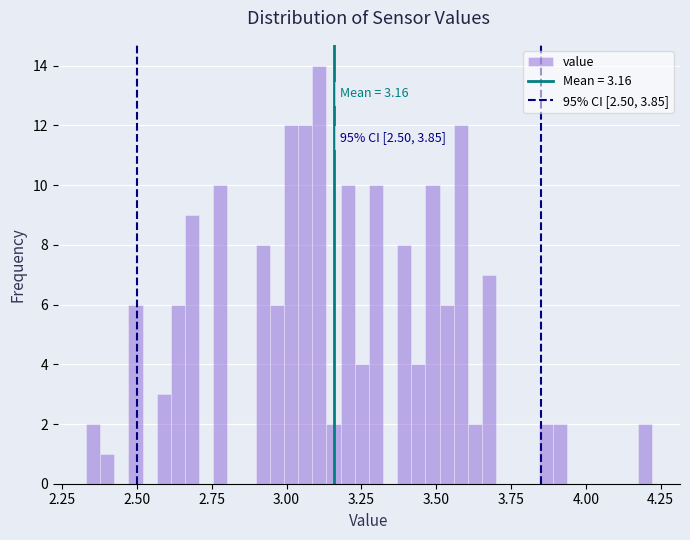

Read against the x-axis, roughly where is the centre of the tallest bar?

3.10